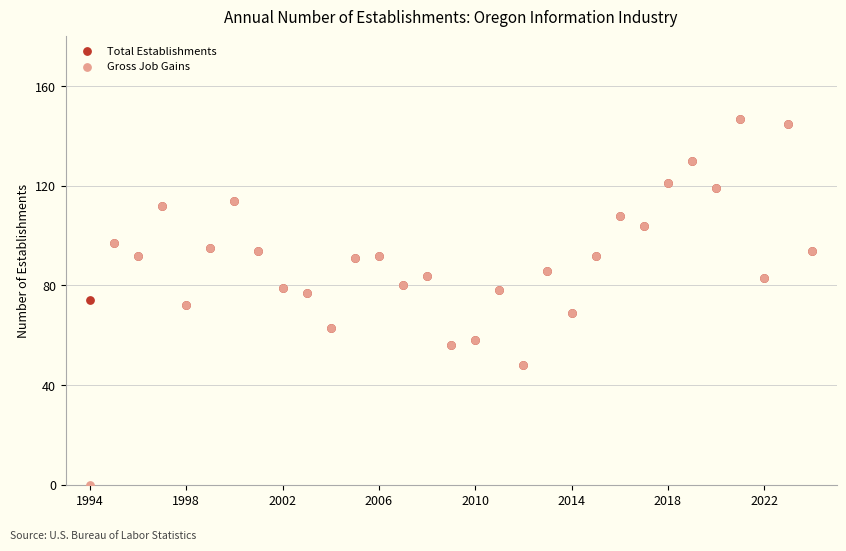

Which series reaches the minimum Y coordinate?

Gross Job Gains